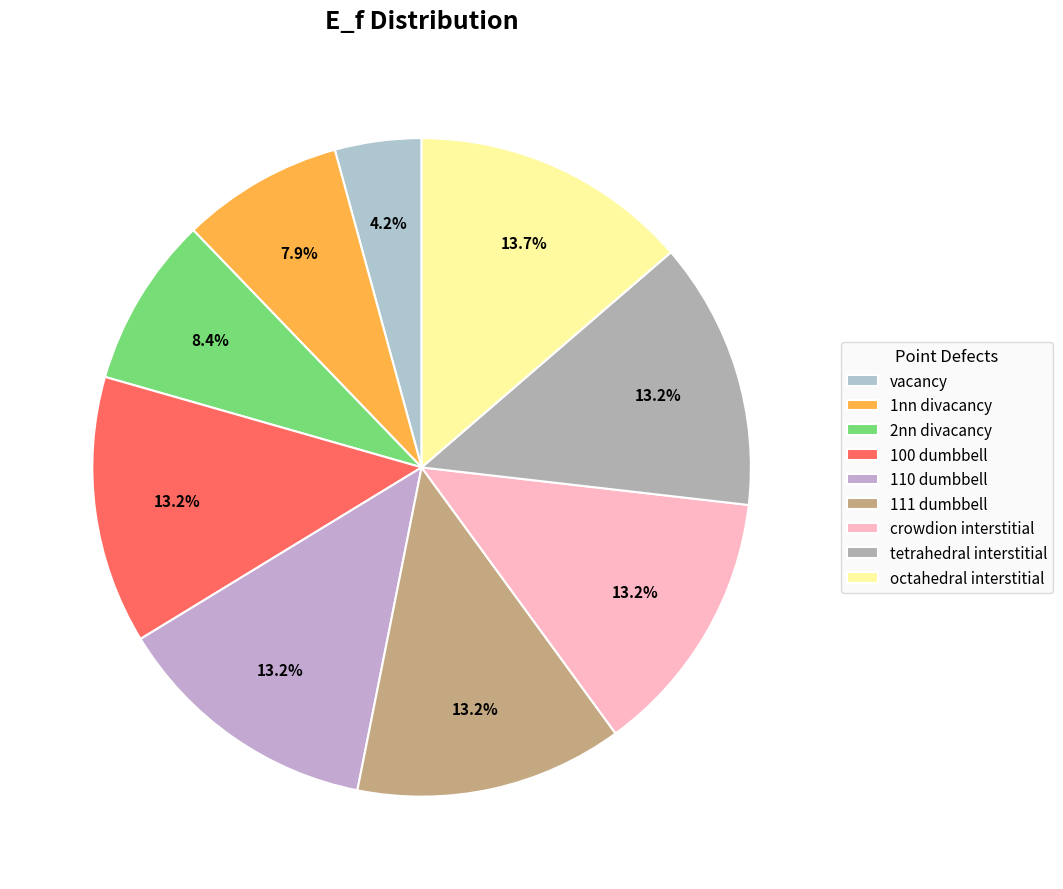

To the nearest percent, what percentage of the pie is vacancy?

4%